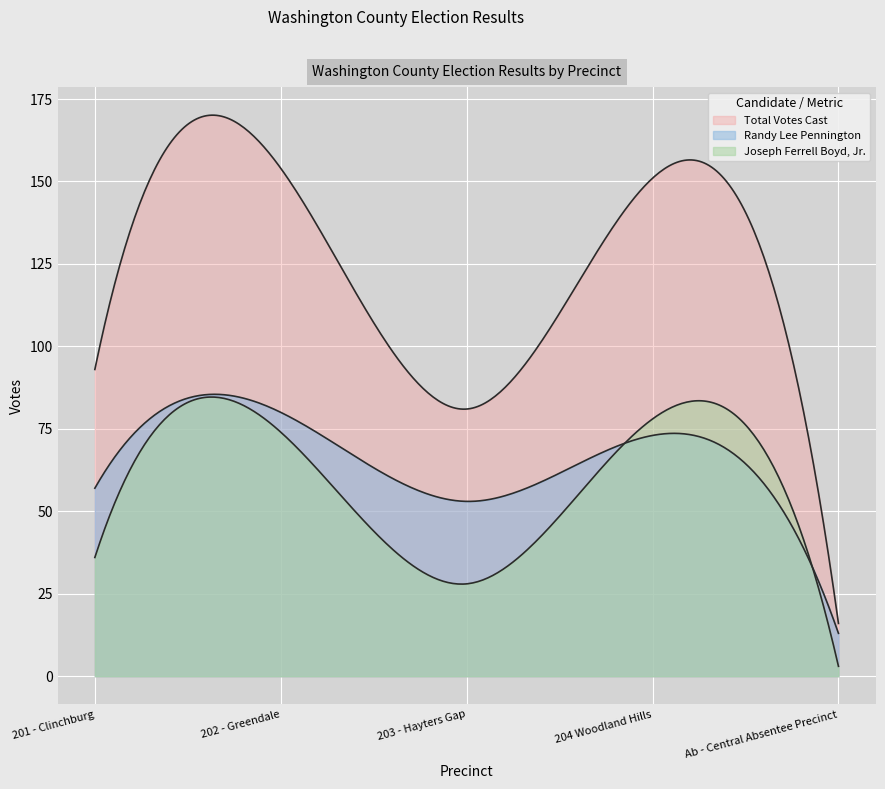

At 201 - Clinchburg, list the series in order from smallest to largest.

Joseph Ferrell Boyd, Jr., Randy Lee Pennington, Total Votes Cast